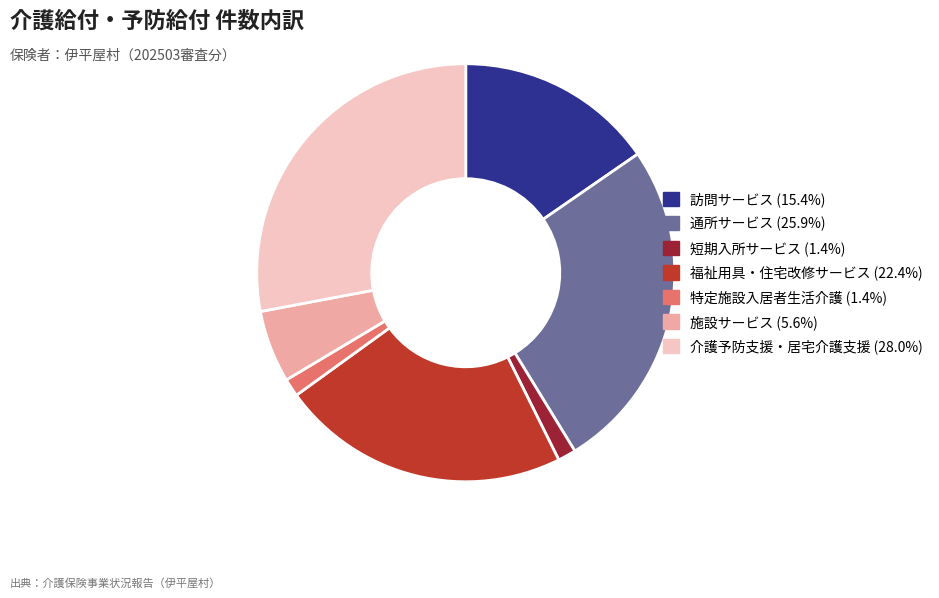

Is there a majority slice in this chart?

No